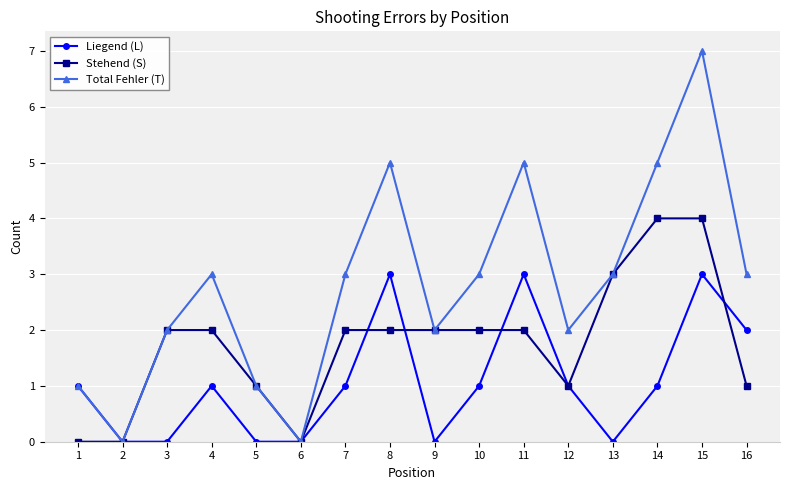

Rank the series at 11 from highest to lowest value.

Total Fehler (T), Liegend (L), Stehend (S)